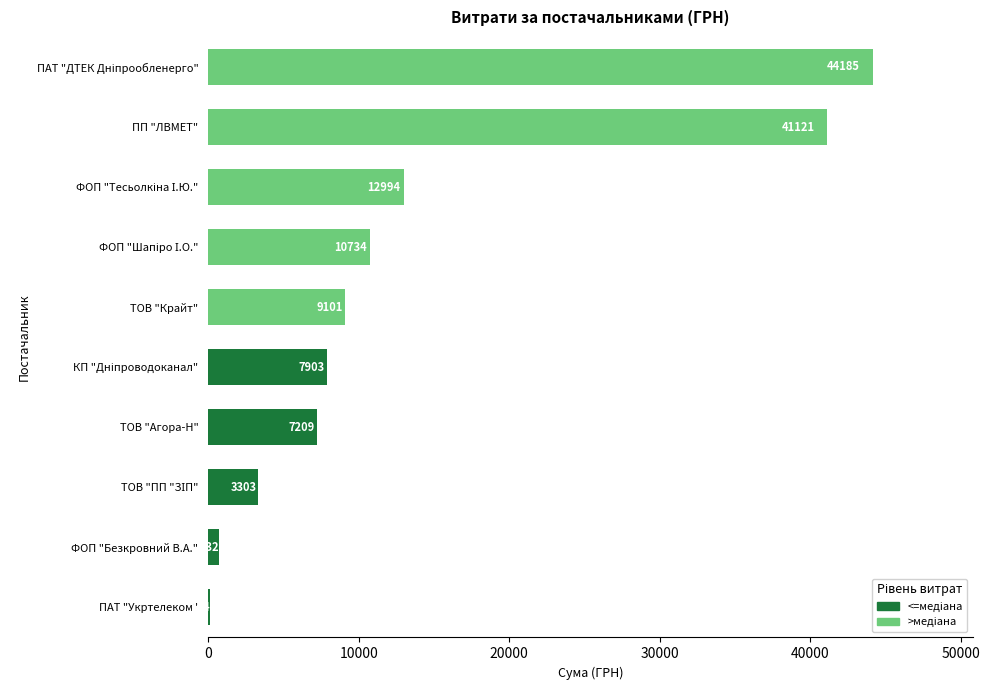

What value does the data have at ПП "ЛВМЕТ"?

41121.0